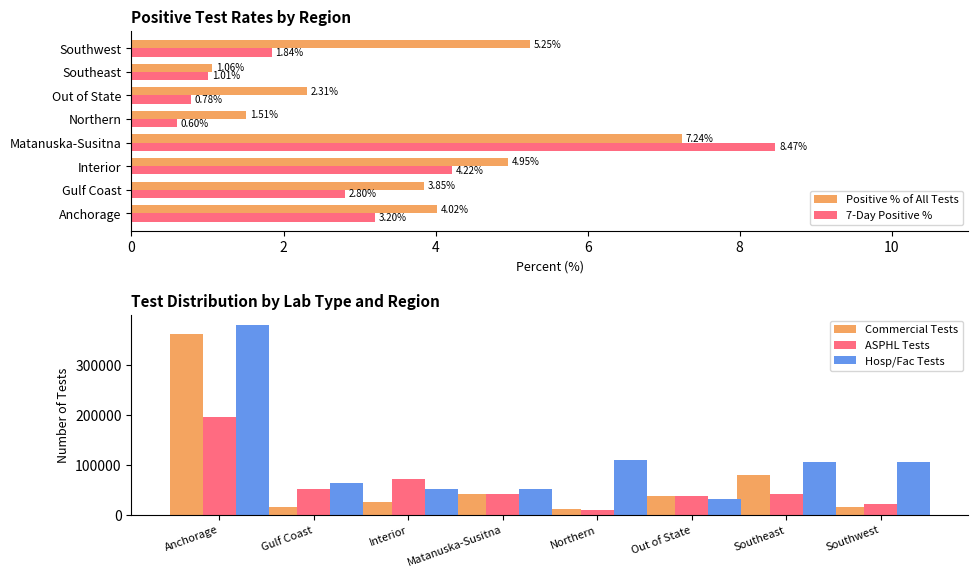

What is the difference between the maximum and minimum values in the Hosp/Fac Tests series?

347959